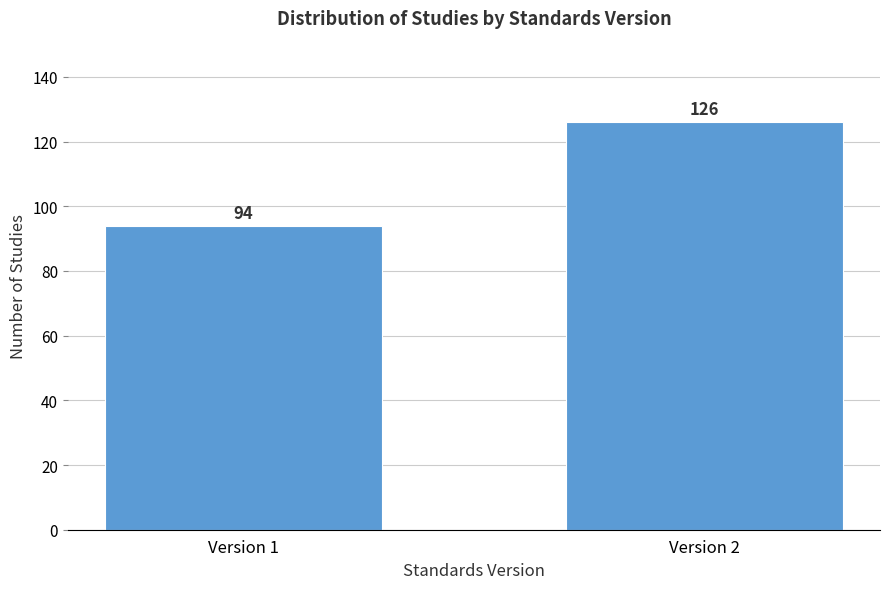

Reading right to left, extract all data points from this chart.

Version 2=126	Version 1=94